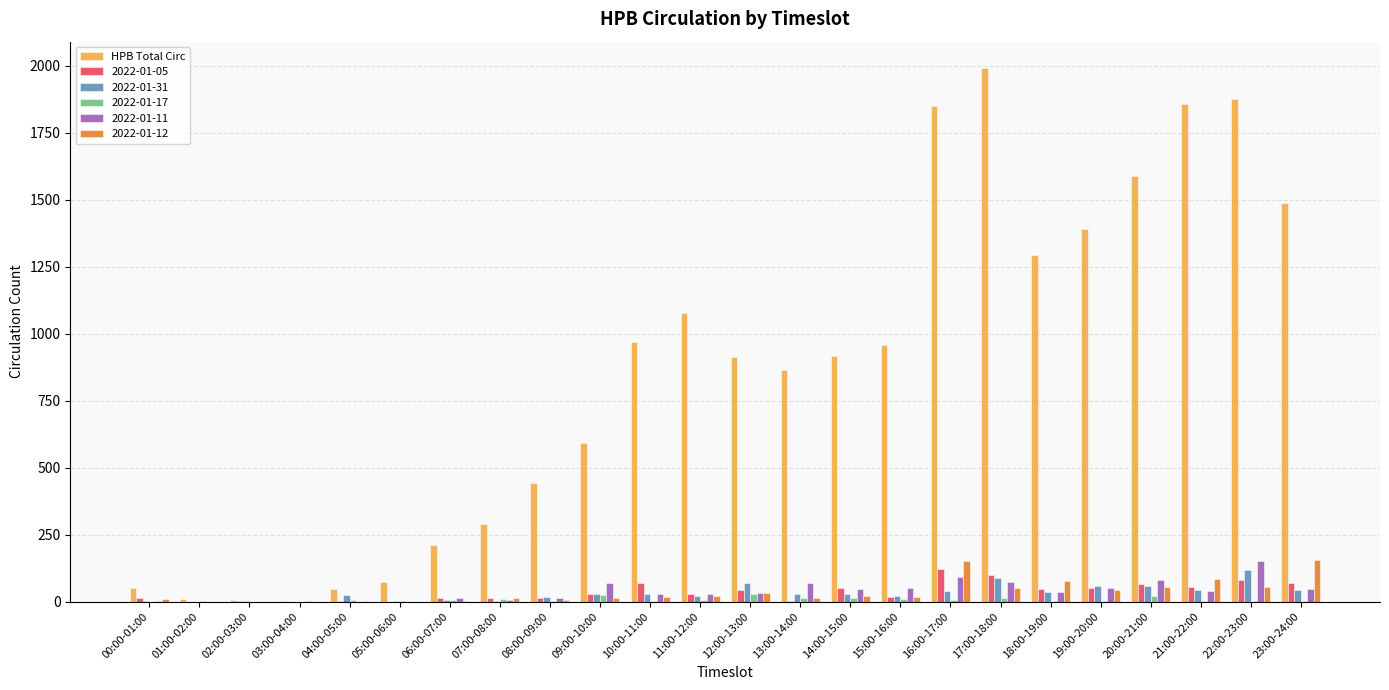

True or false: 2022-01-12 has a value of 255 at 23:00-24:00.

False